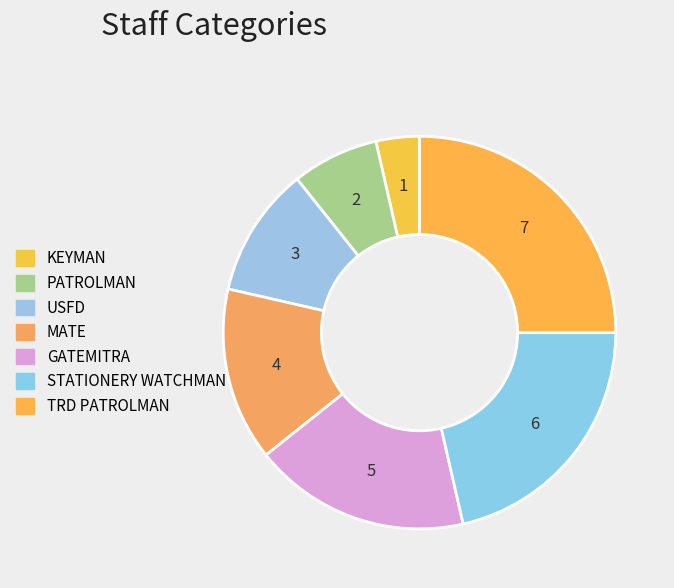

To the nearest percent, what is the difference between the USFD and KEYMAN slice percentages?

7%